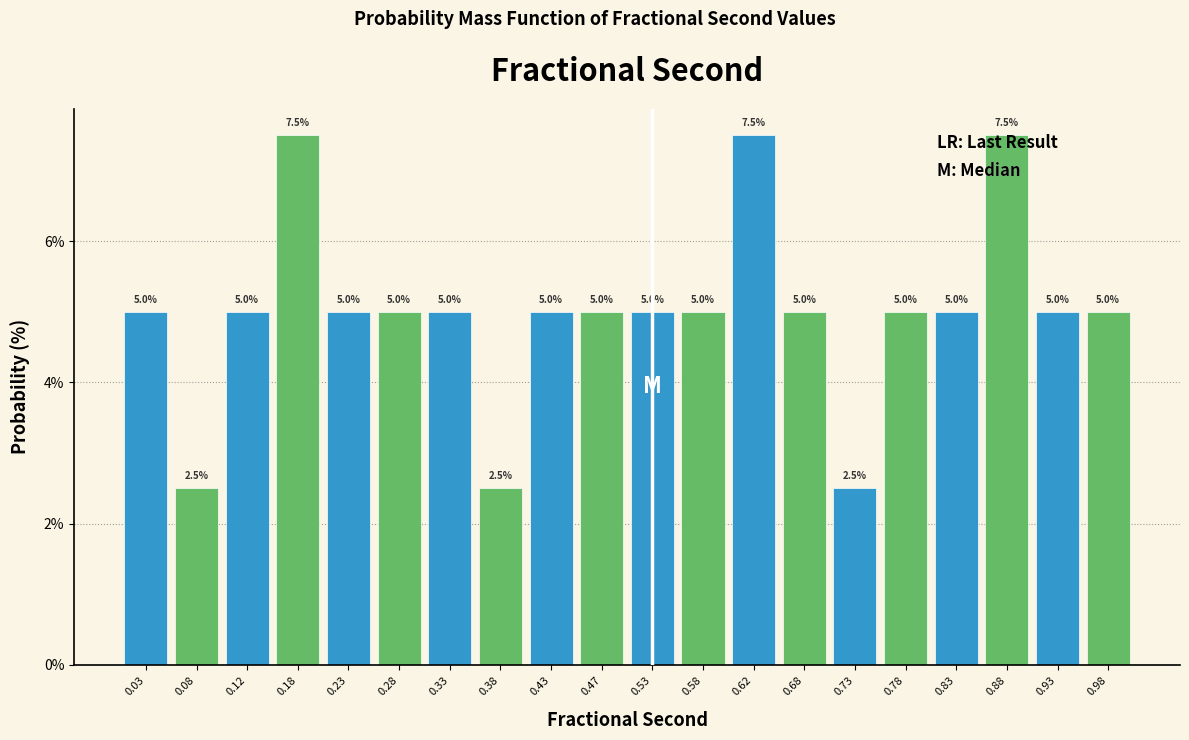

Reading left to right, transcribe this chart: for each bar, give the range it covers on the x-axis and its height.

0.00 to 0.05: 5.0
0.05 to 0.10: 2.5
0.10 to 0.15: 5.0
0.15 to 0.20: 7.5
0.20 to 0.25: 5.0
0.25 to 0.30: 5.0
0.30 to 0.35: 5.0
0.35 to 0.40: 2.5
0.40 to 0.45: 5.0
0.45 to 0.50: 5.0
0.50 to 0.55: 5.0
0.55 to 0.60: 5.0
0.60 to 0.65: 7.5
0.65 to 0.70: 5.0
0.70 to 0.75: 2.5
0.75 to 0.80: 5.0
0.80 to 0.85: 5.0
0.85 to 0.90: 7.5
0.90 to 0.95: 5.0
0.95 to 1.00: 5.0